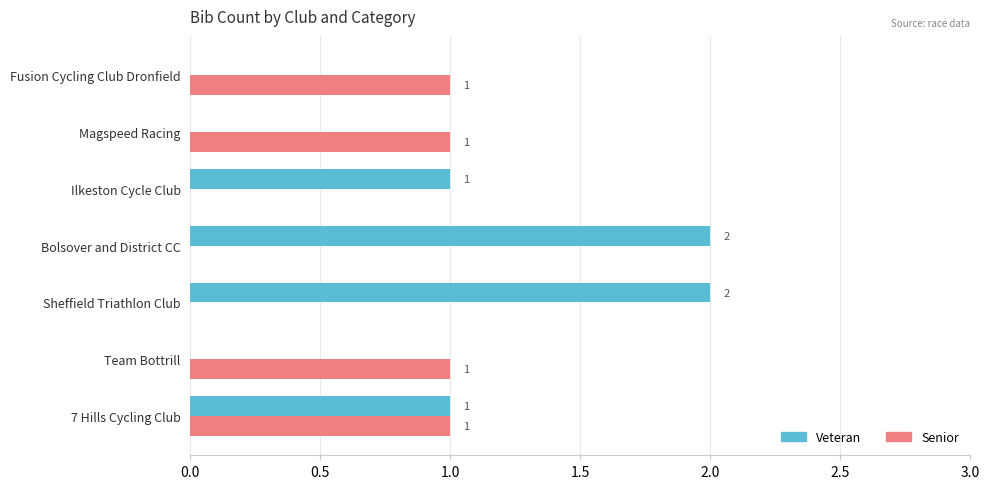

Count the Senior values in the range 0 to 1.

7